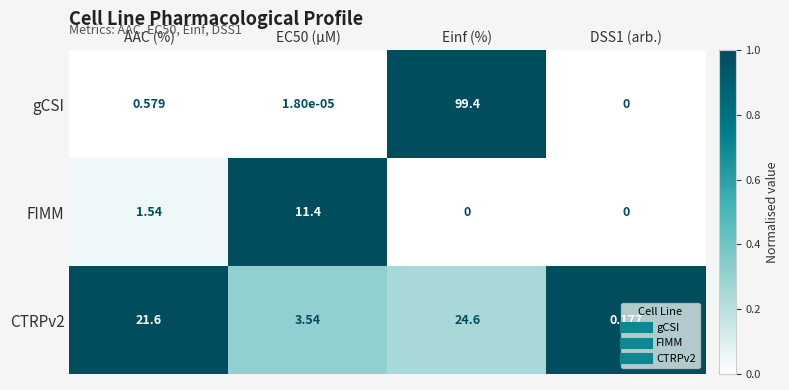

At which category is the sum across all series the highest?

Einf (%)